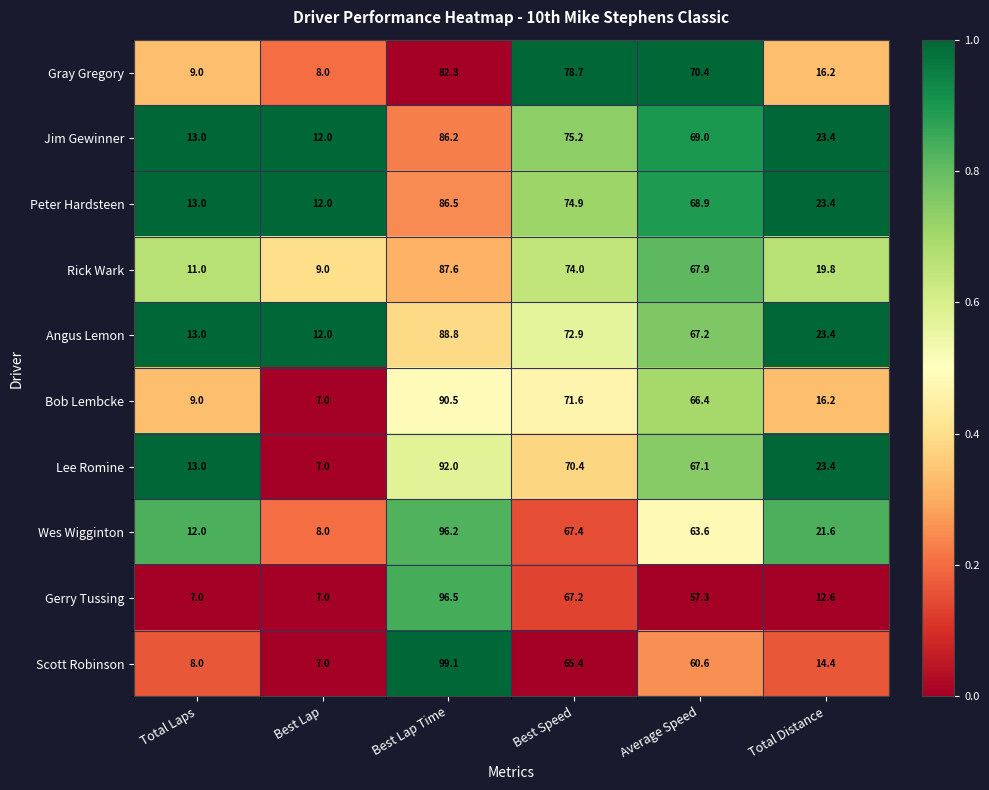

The Gray Gregory series shows 78.7 at Best Speed. True or false?

True